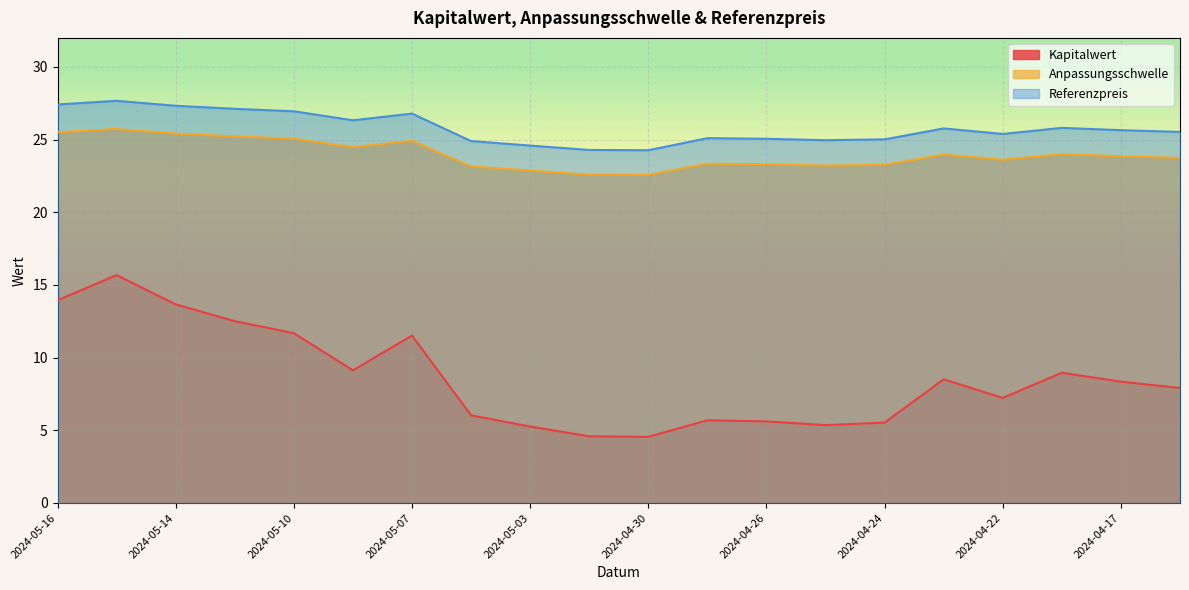

In Kapitalwert, how many points are higher than both neighbors (excluding endpoints)?

5